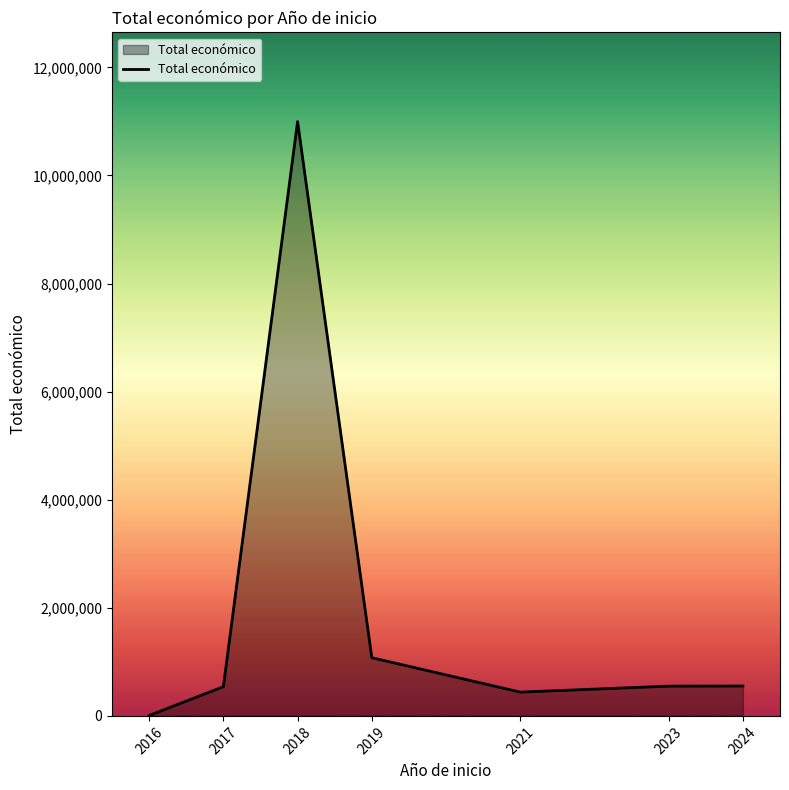

The value at 2018 is 10996390. True or false?

True